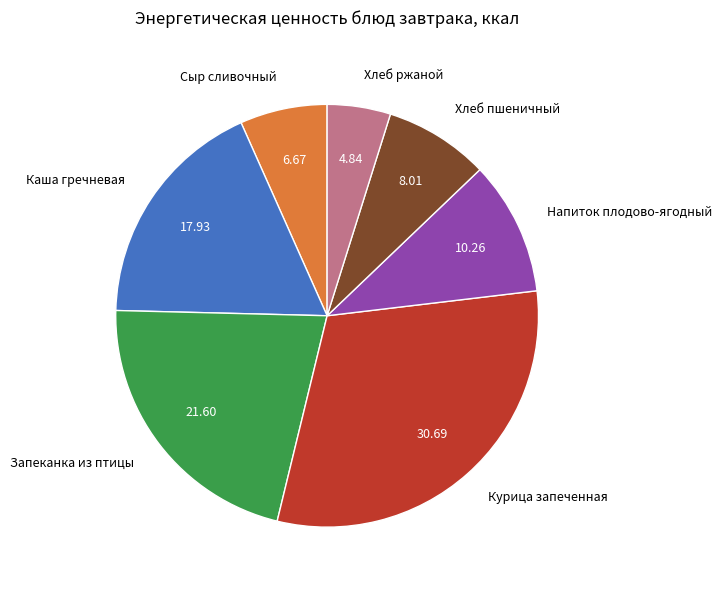

Which has a higher value, Запеканка из птицы or Курица запеченная?

Курица запеченная